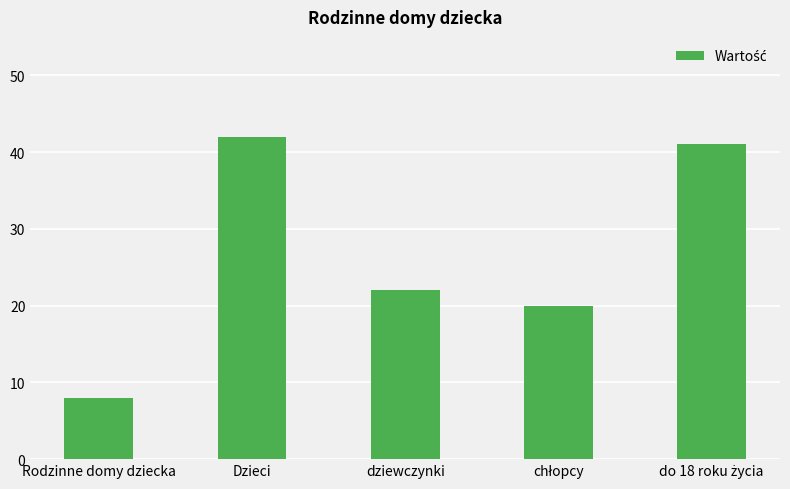

What is the label of the 2nd bar from the left?

Dzieci